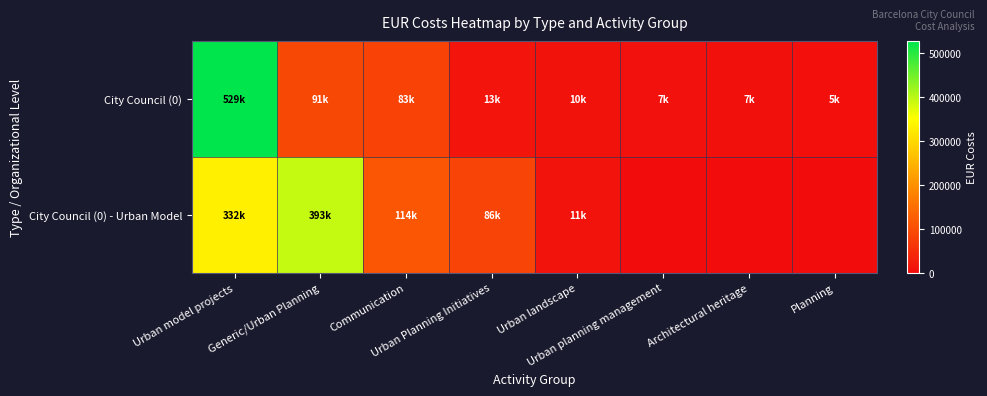

List the series in order of their overall mean, highest first.

City Council (0) - Urban Model, City Council (0)